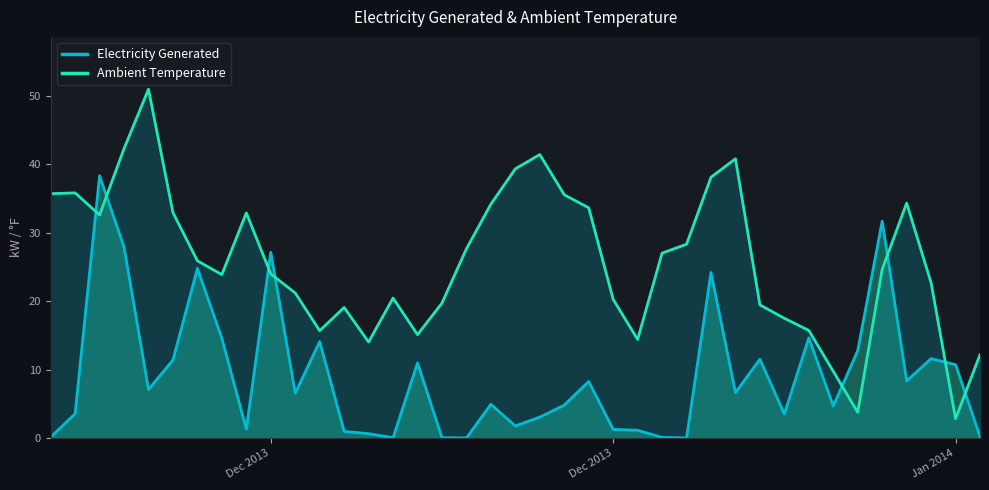

Count the number of data series in this chart.

2